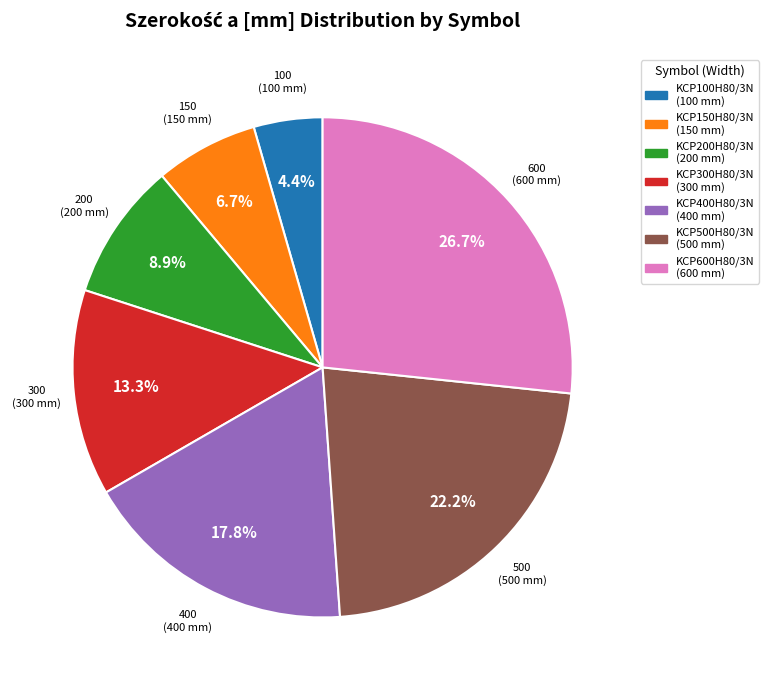

Which category has the smallest portion of the pie?

KCP100H80/3N